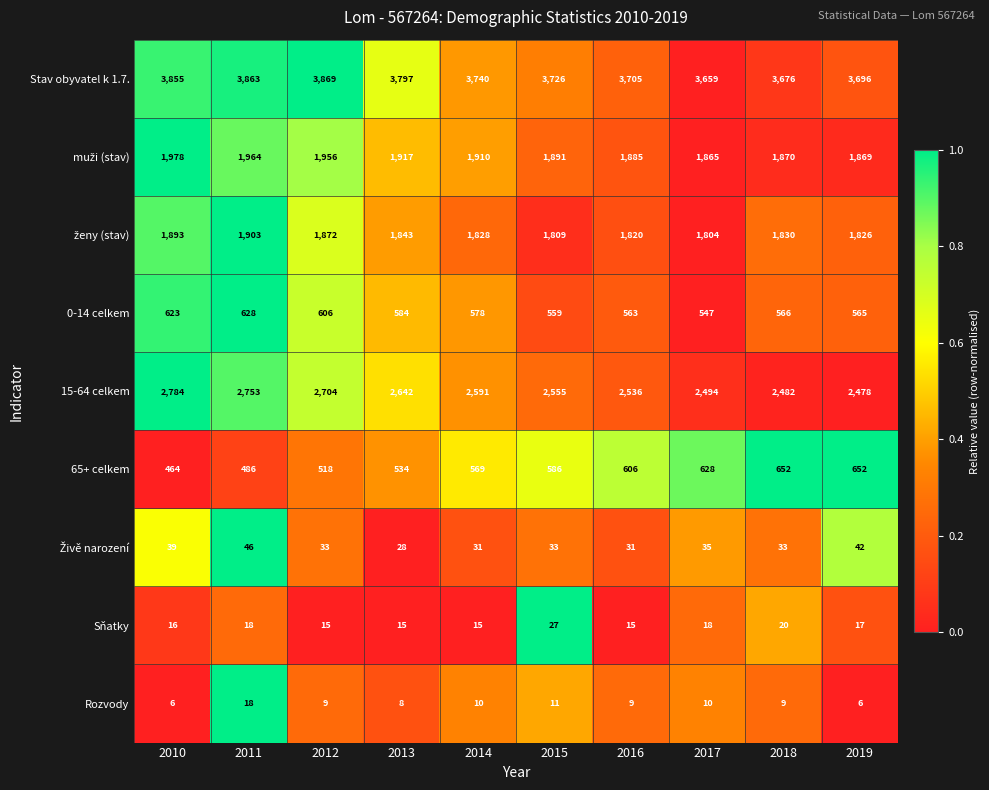

Which series has the largest total across all categories?

Stav obyvatel k 1.7.